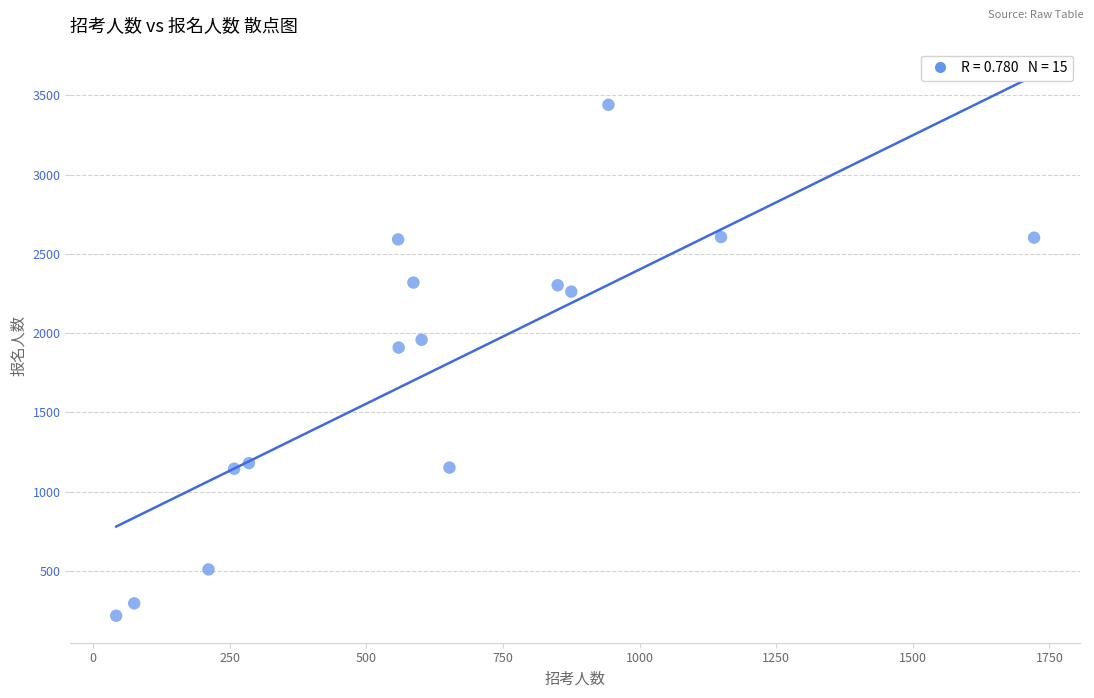

What is the range of X values (max minus min)?

1680